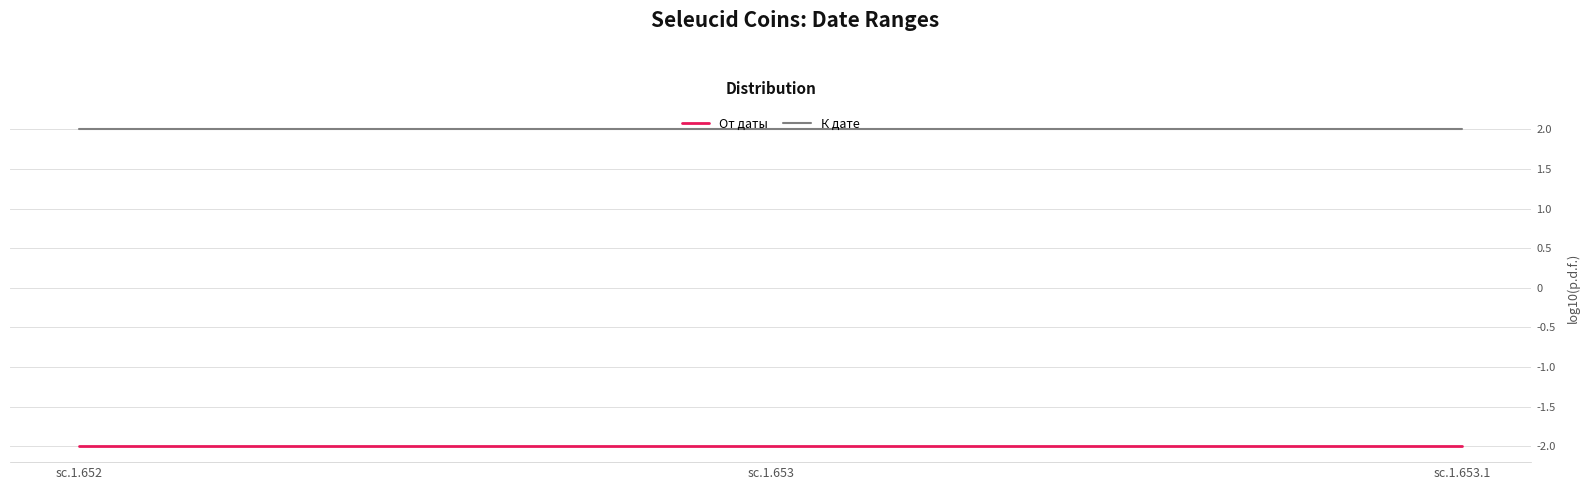

What position from the left is sc.1.653.1?

3